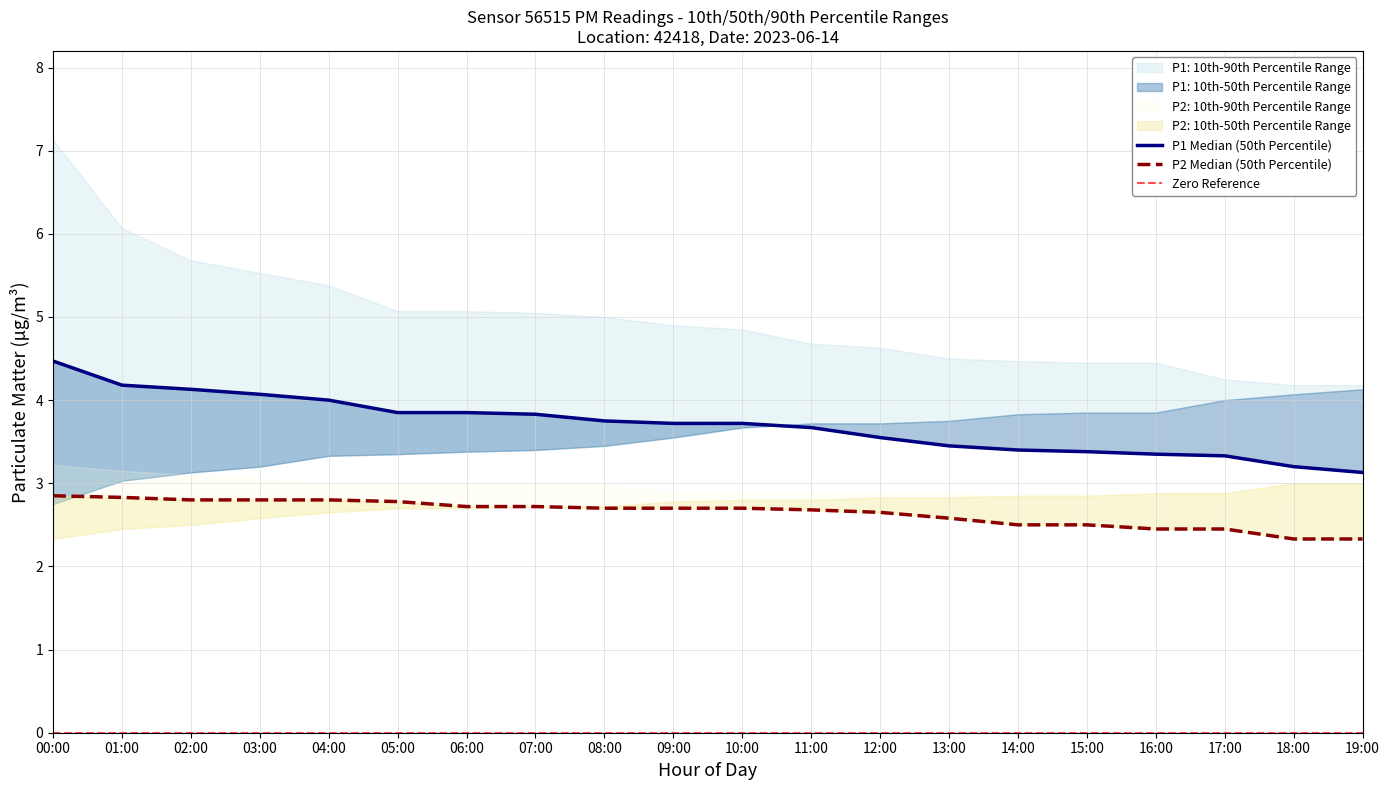

What position from the left is 06:00?

7